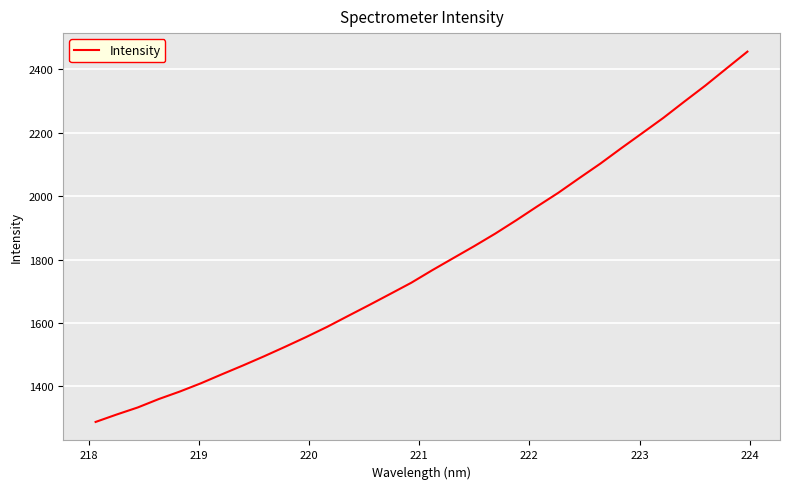

What is the difference between the maximum and minimum values?

1166.7